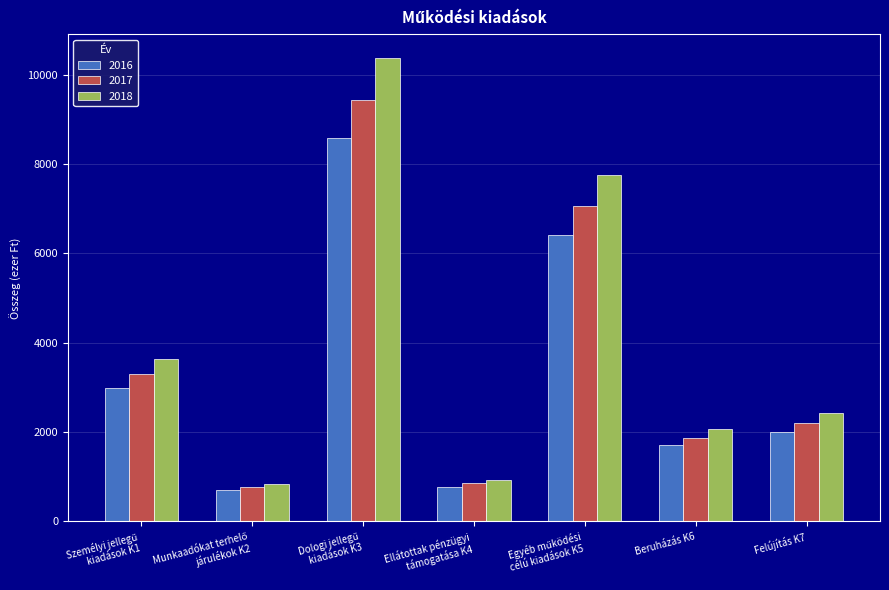

What position from the right is Ellátottak pénzügyi
támogatása K4?

4